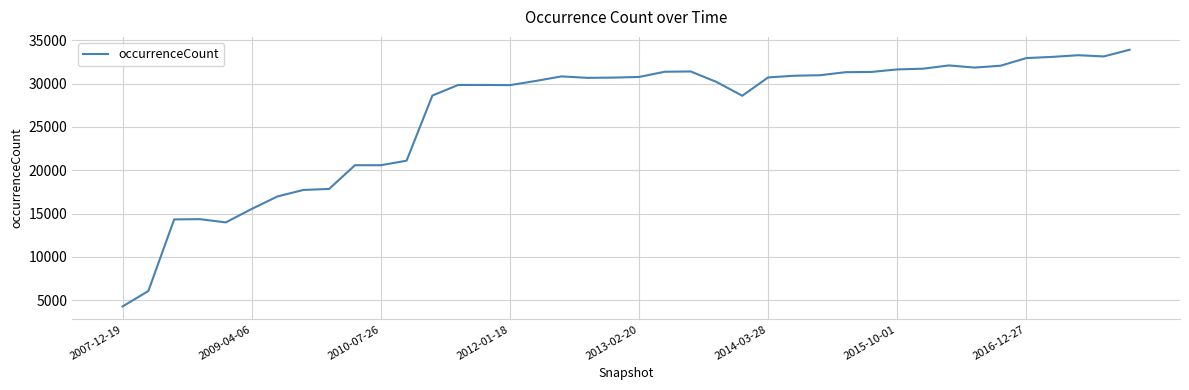

What is the difference between the maximum and minimum values?

29653